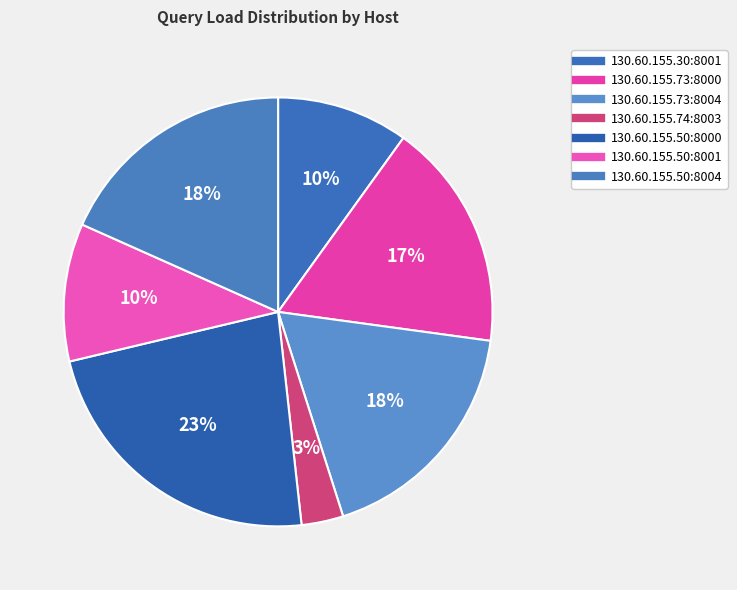

How many segments does this pie chart have?

7